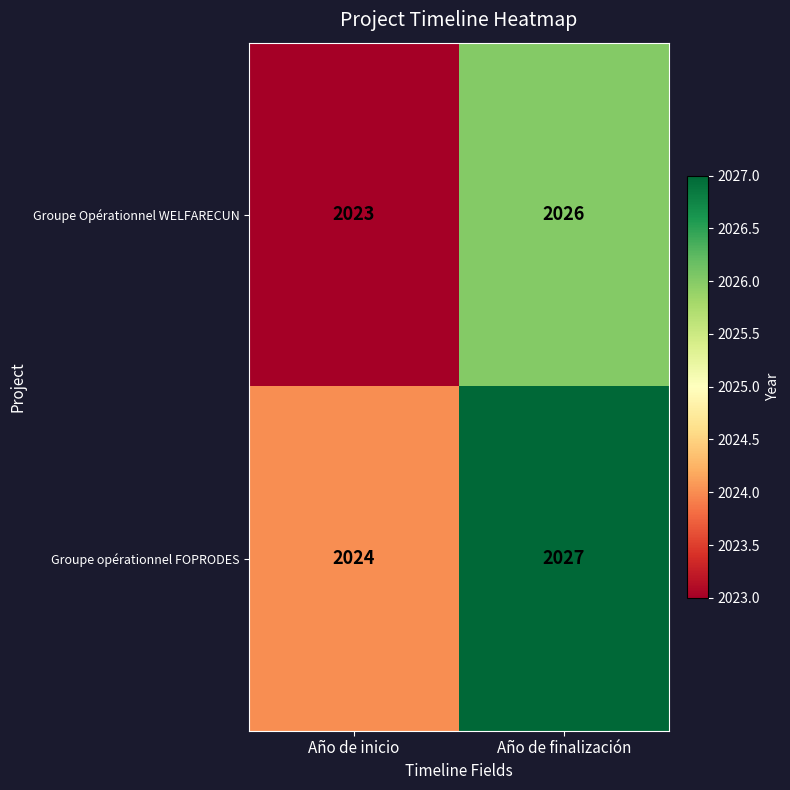

Reading left to right, extract all data points from this chart.

Groupe Opérationnel WELFARECUN: Año de inicio=2023	Año de finalización=2026
Groupe opérationnel FOPRODES: Año de inicio=2024	Año de finalización=2027